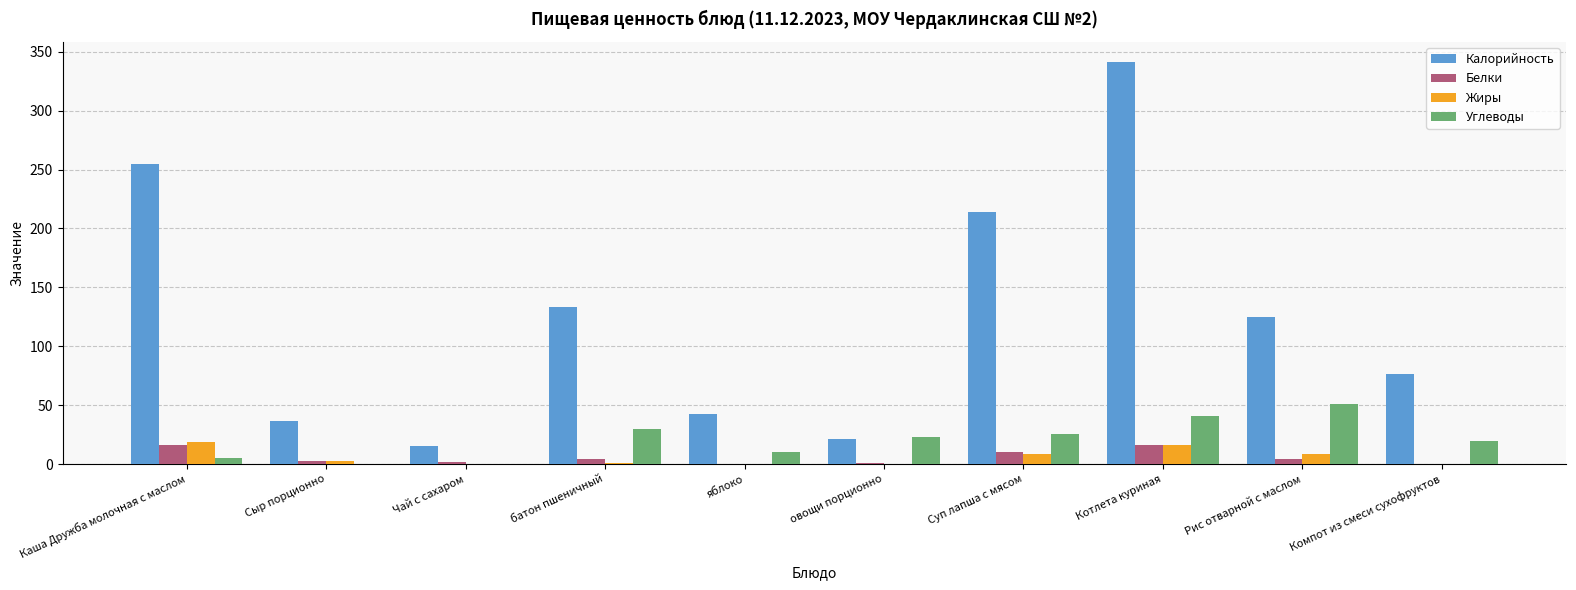

Which label corresponds to the largest value in the chart?

Котлета куриная